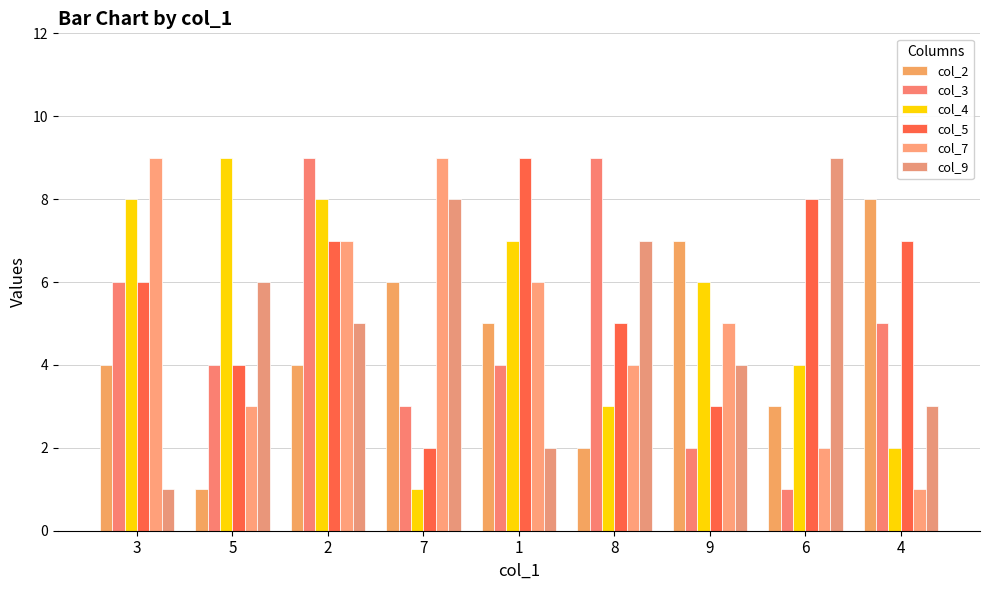

What is the difference between the maximum and minimum values in the col_7 series?

8